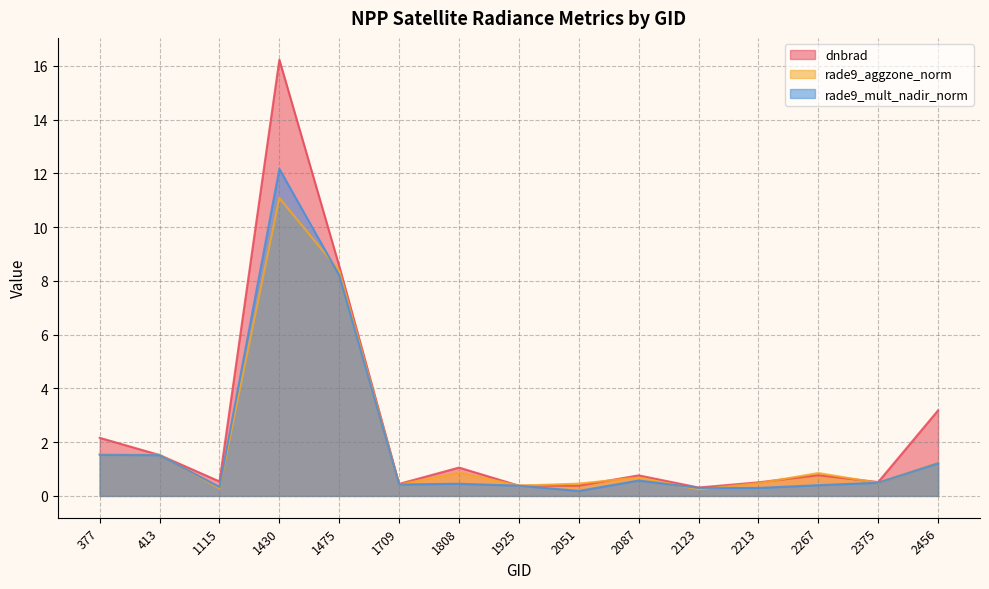

In rade9_aggzone_norm, how many points are lower than both neighbors (excluding endpoints)?

5